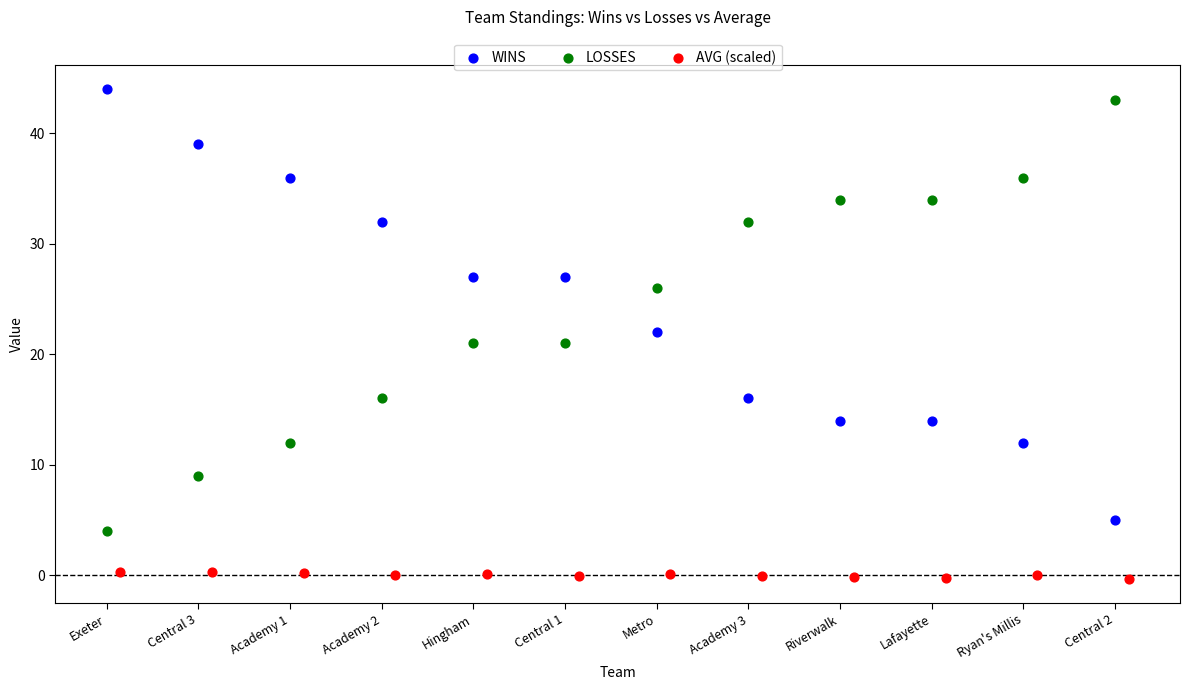

Which series contains the lowest Y value?

AVG (scaled)